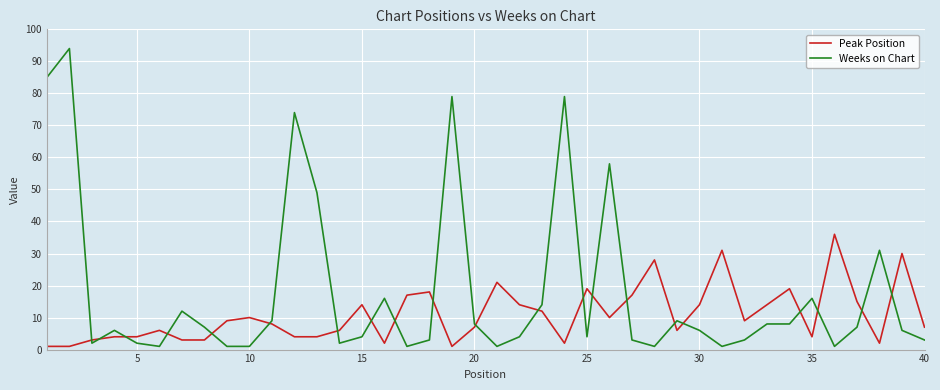

Which series has the largest total across all categories?

Weeks on Chart